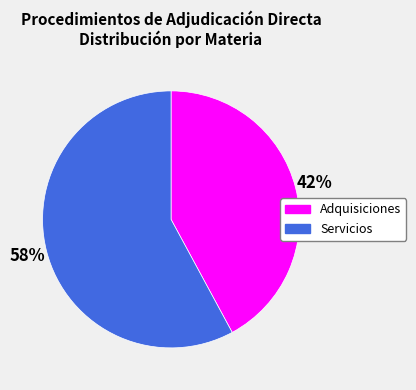

Does any single category account for the majority?

Yes